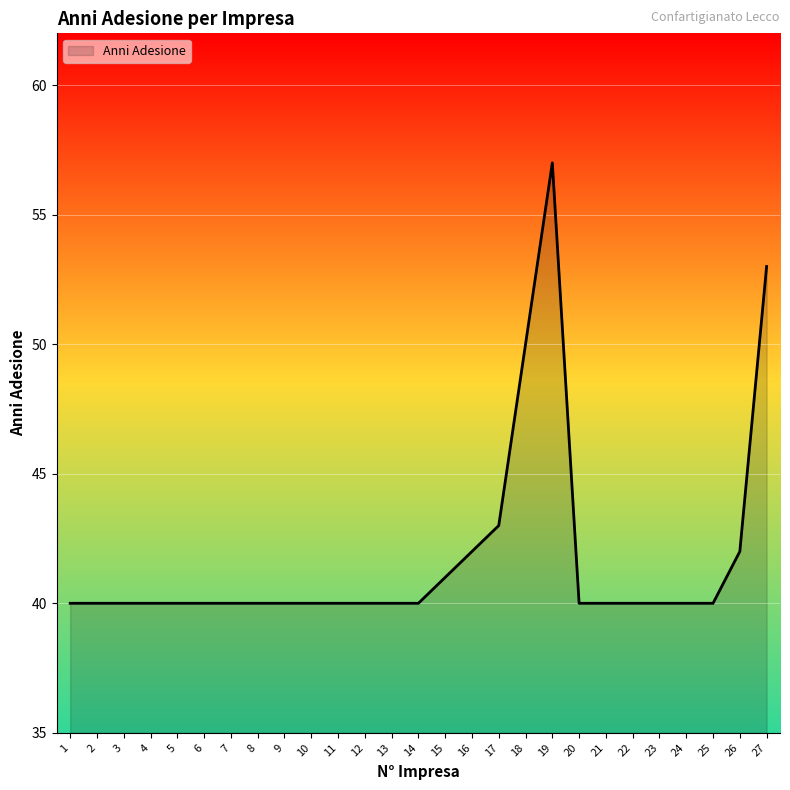

How many lines are shown in the chart?

1